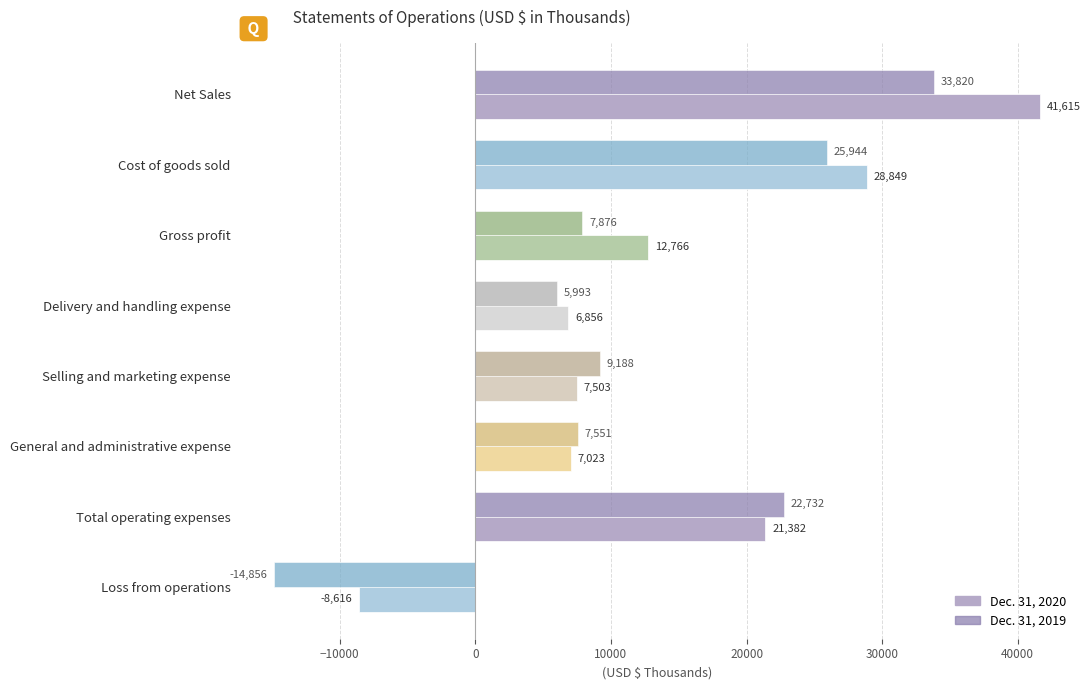

At which category is the sum across all series the highest?

Net Sales